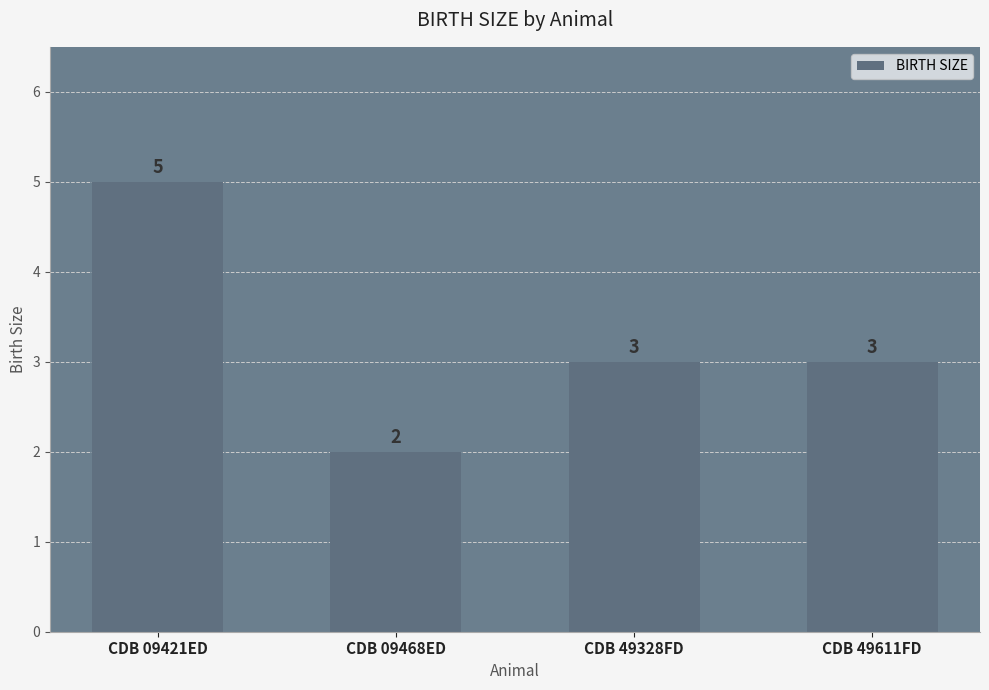

Reading left to right, list all the values displayed in this chart.

5	2	3	3